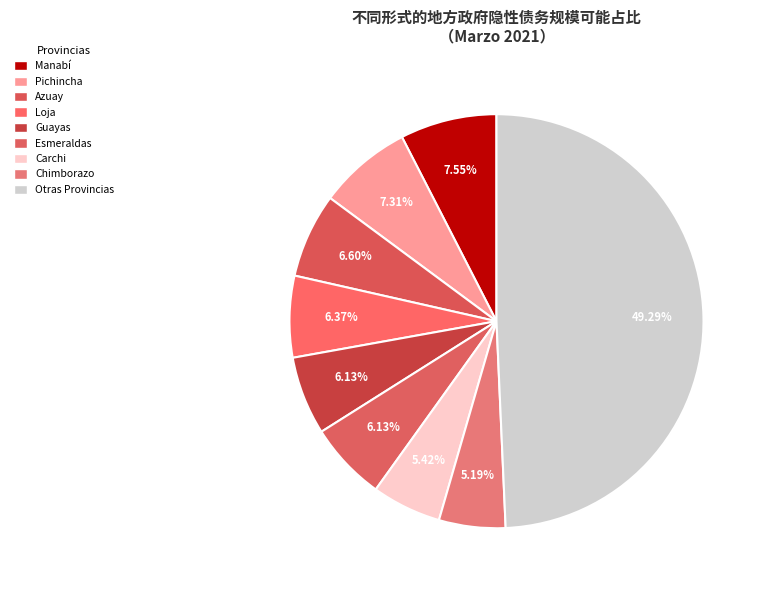

Is there any slice that represents more than half of the pie?

No